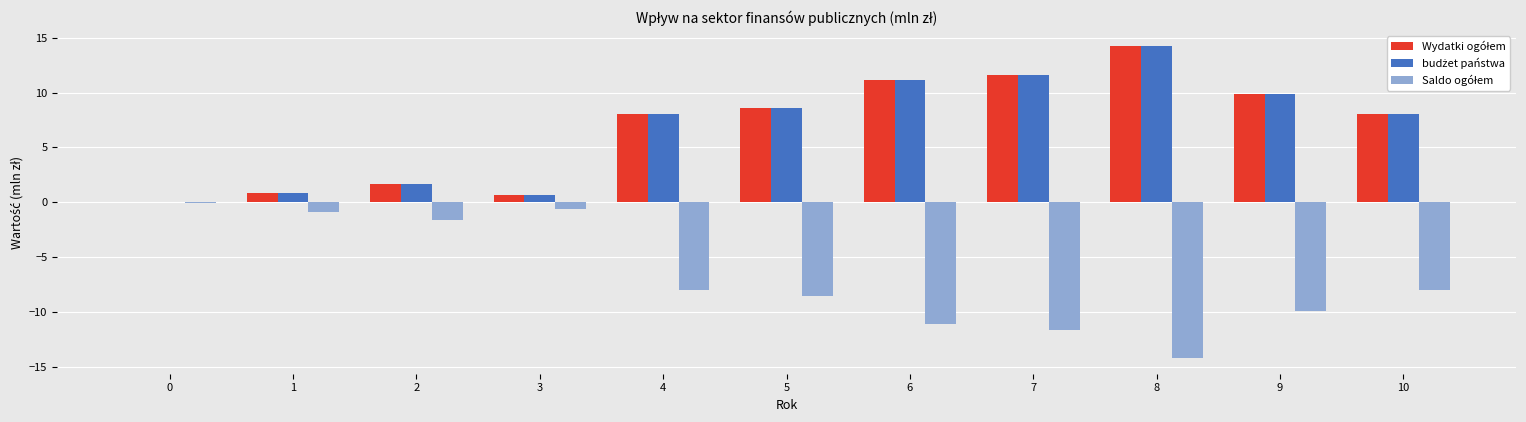

What is the total value across all series at 8?

14.2